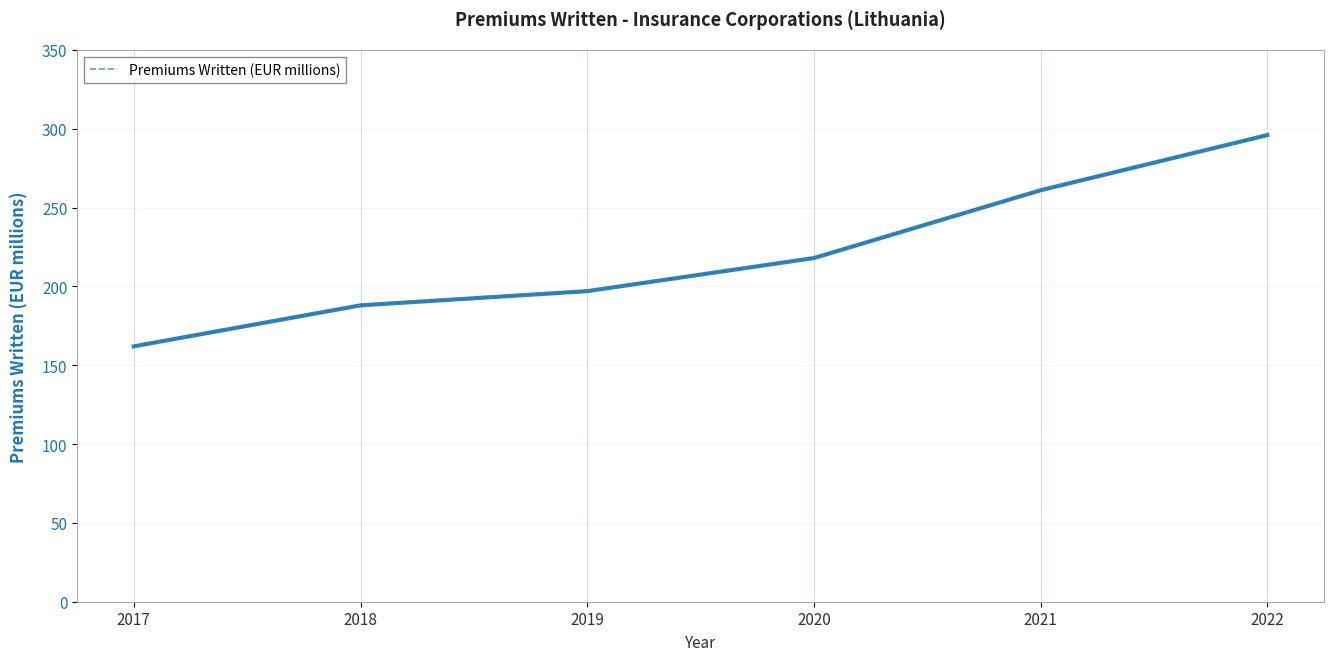

Rank the categories by value from highest to lowest.

2022, 2021, 2020, 2019, 2018, 2017